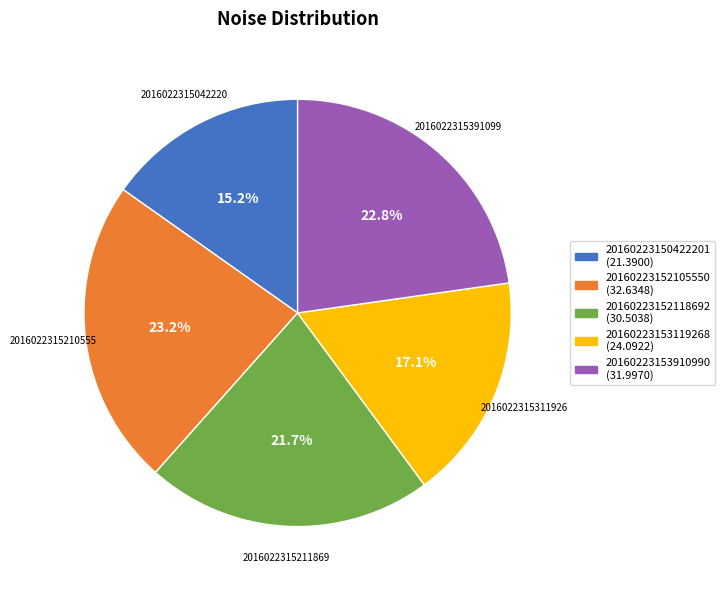

To the nearest percent, what is the difference between the 20160223150422201 and 20160223153119268 slice percentages?

2%